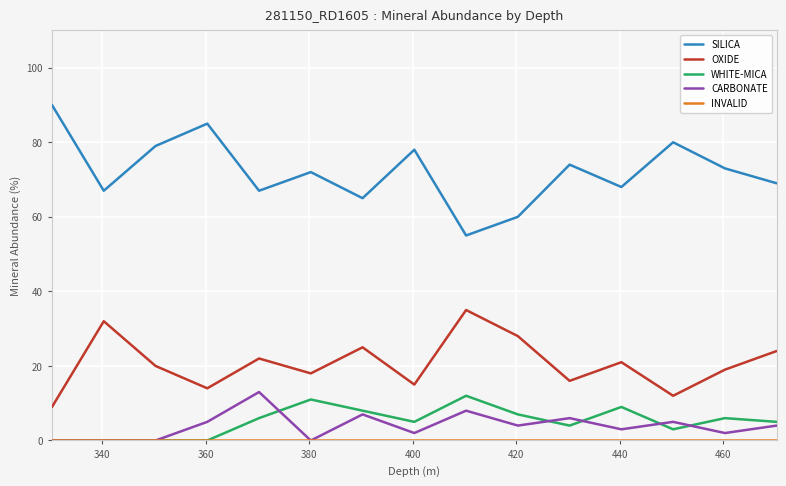

Which series has the largest range (max minus min)?

SILICA